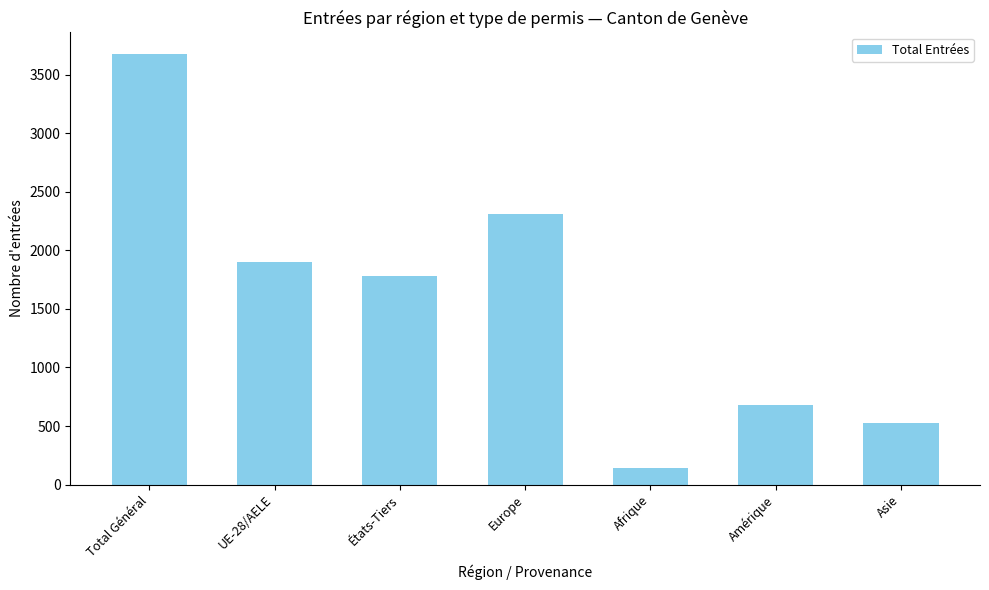

What is the label of the 4th bar from the right?

Europe